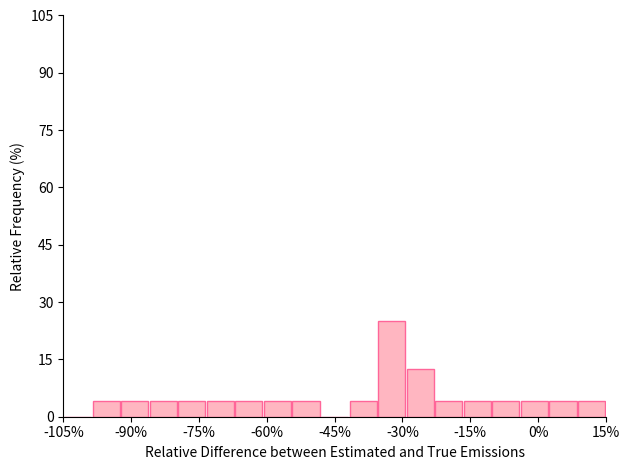

Around what value on the x-axis is the tallest bar? Give the approximate position of its centre, as read against the axis.

-32